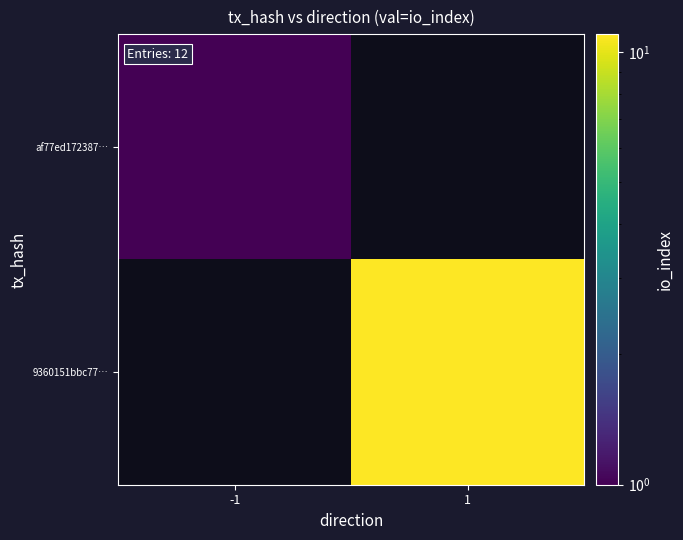

At which label does 9360151bbc77… reach its minimum?

-1